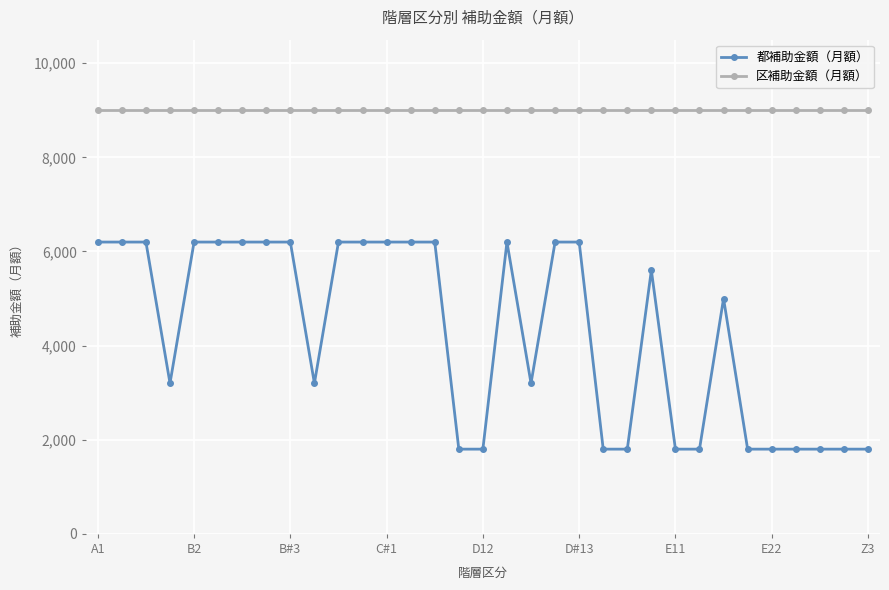

True or false: 都補助金額（月額） and 区補助金額（月額） intersect in this chart.

False